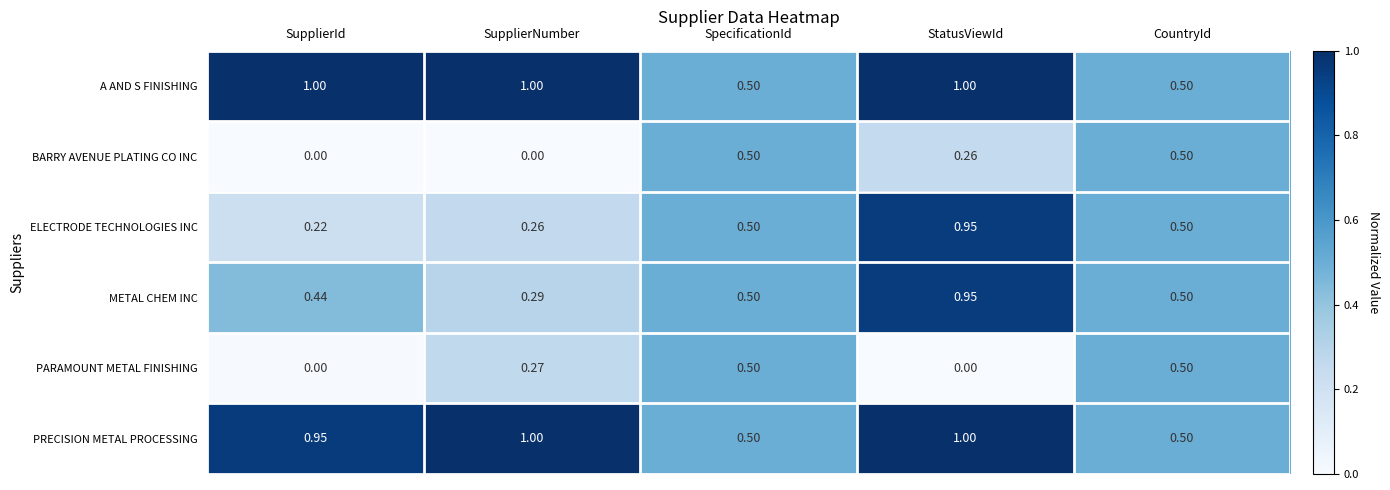

Which series changed the most between SupplierNumber and StatusViewId?

ELECTRODE TECHNOLOGIES INC